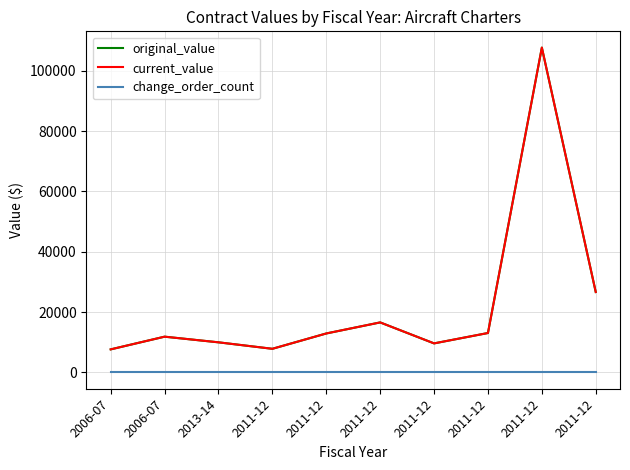

Does the chart display data point markers on the line(s)?

No